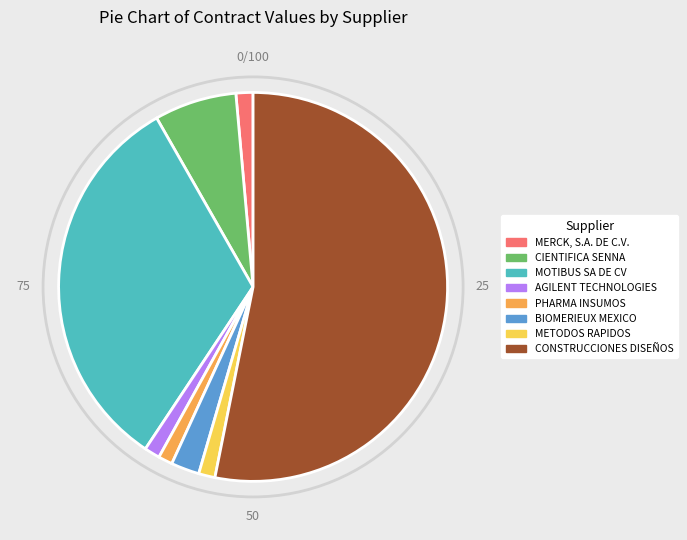

How many segments does this pie chart have?

8